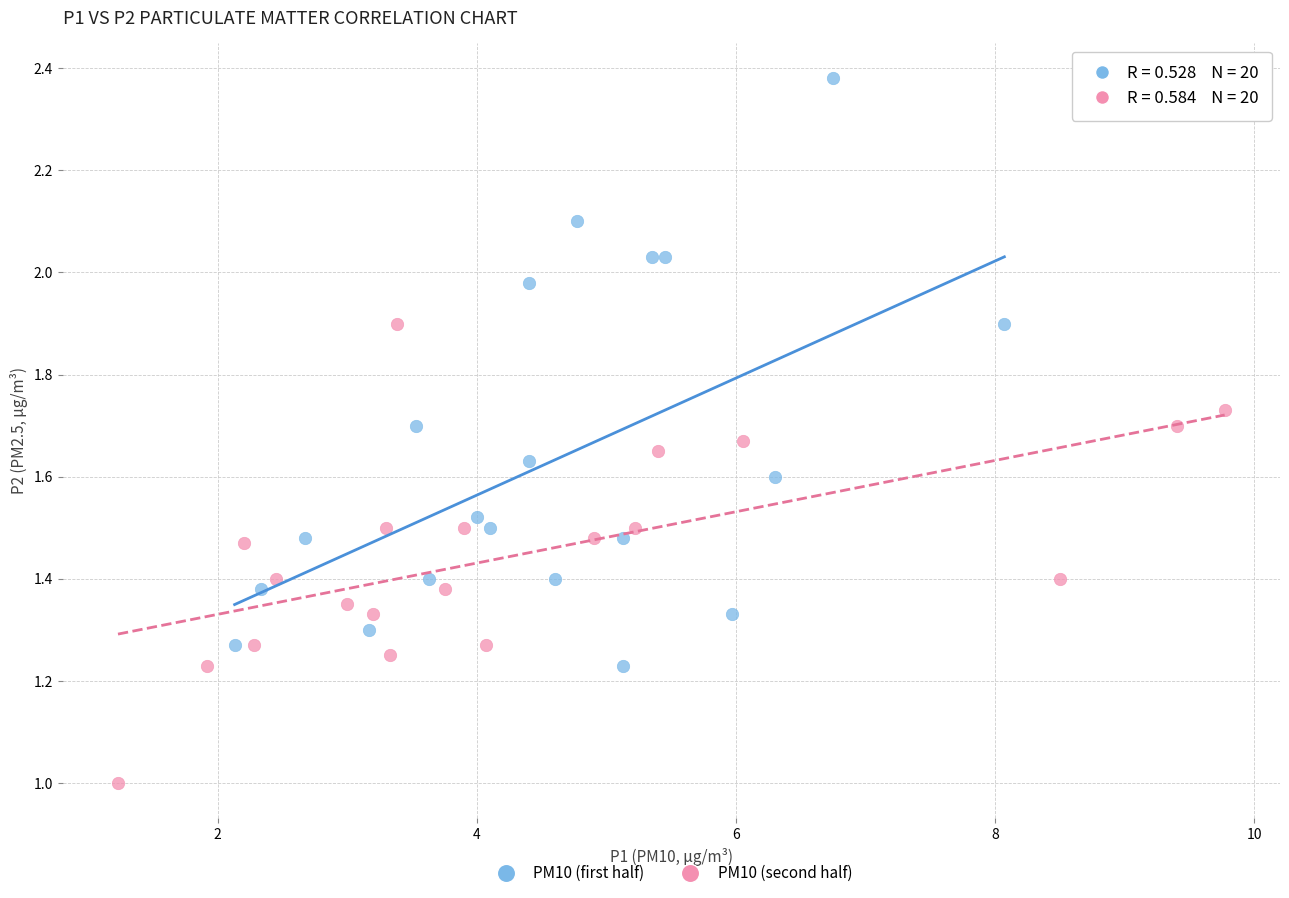

Which series contains the lowest Y value?

PM10 (second half)